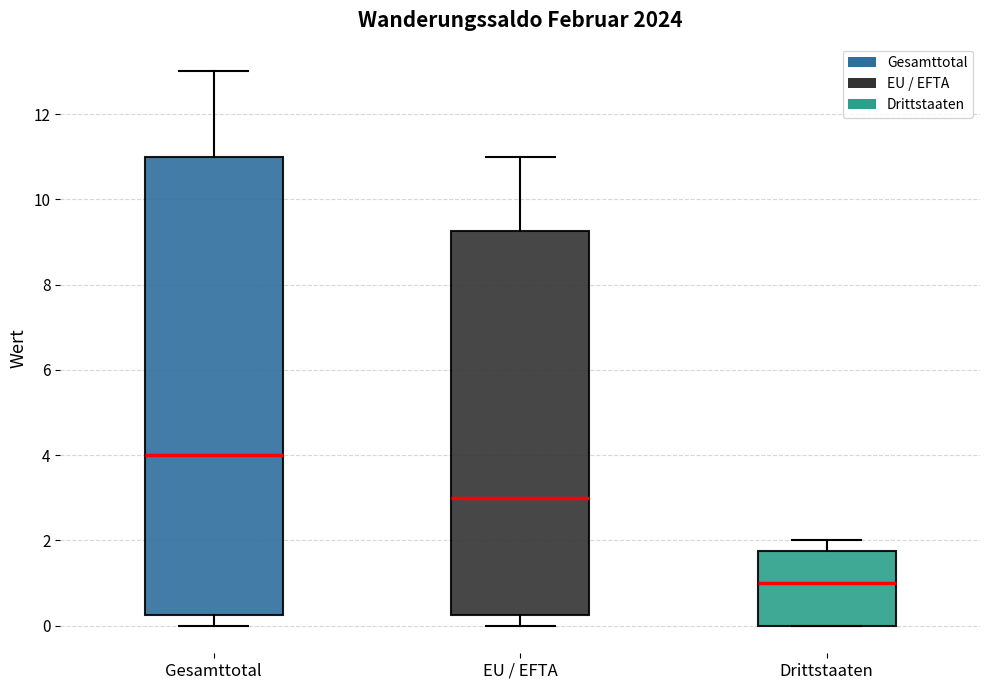

Which box's median line is the highest?

Gesamttotal